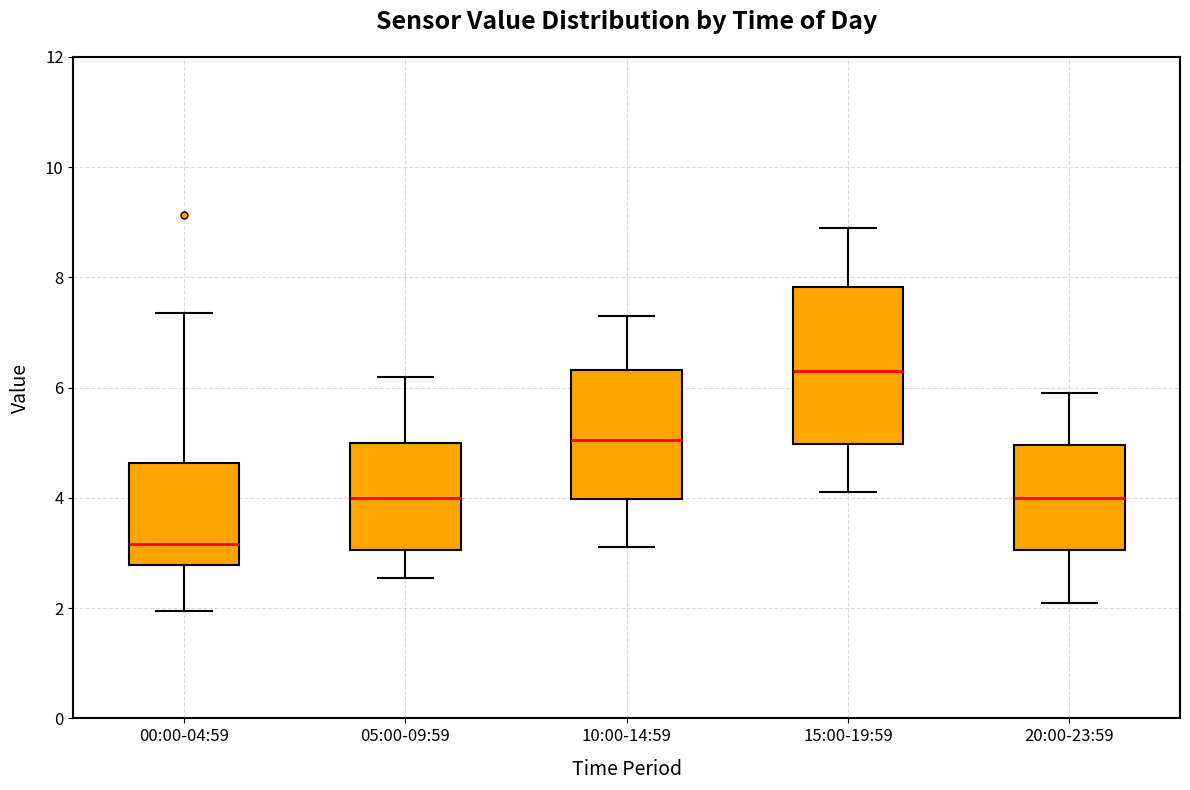

Where is the upper edge of the box for 05:00-09:59 on the y-axis? The values are not printed on the chart, so give them approximately, as read against the axis.

5.0